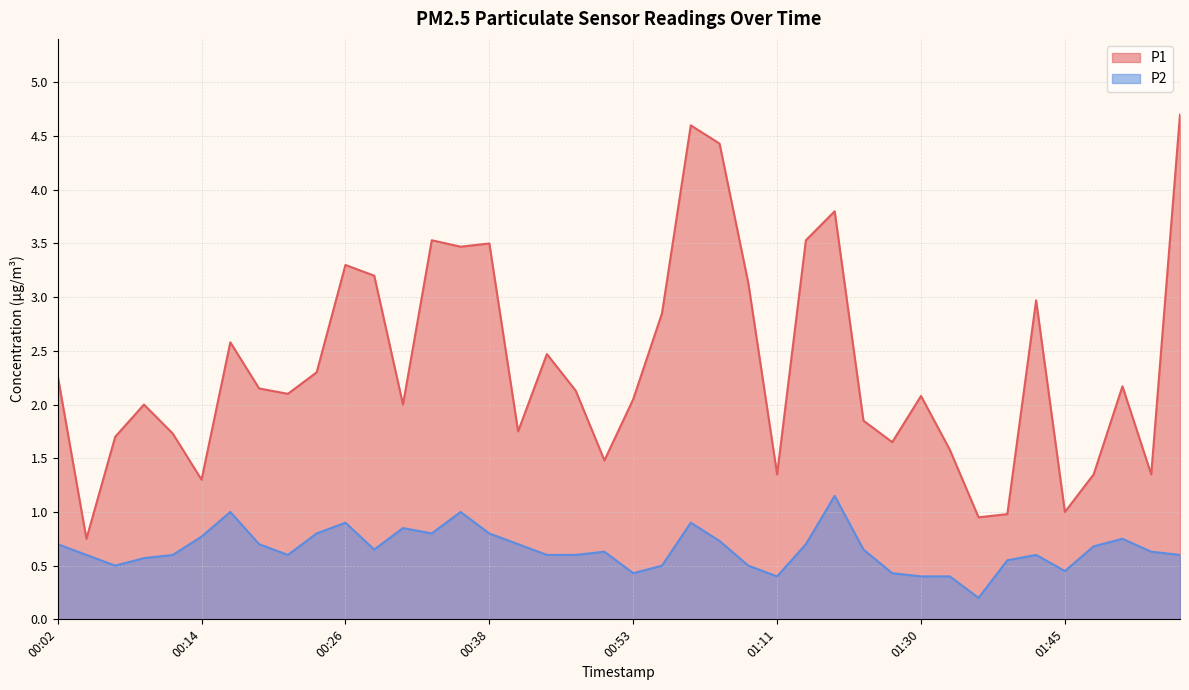

In P2, how many points are higher than both neighbors (excluding endpoints)?

9